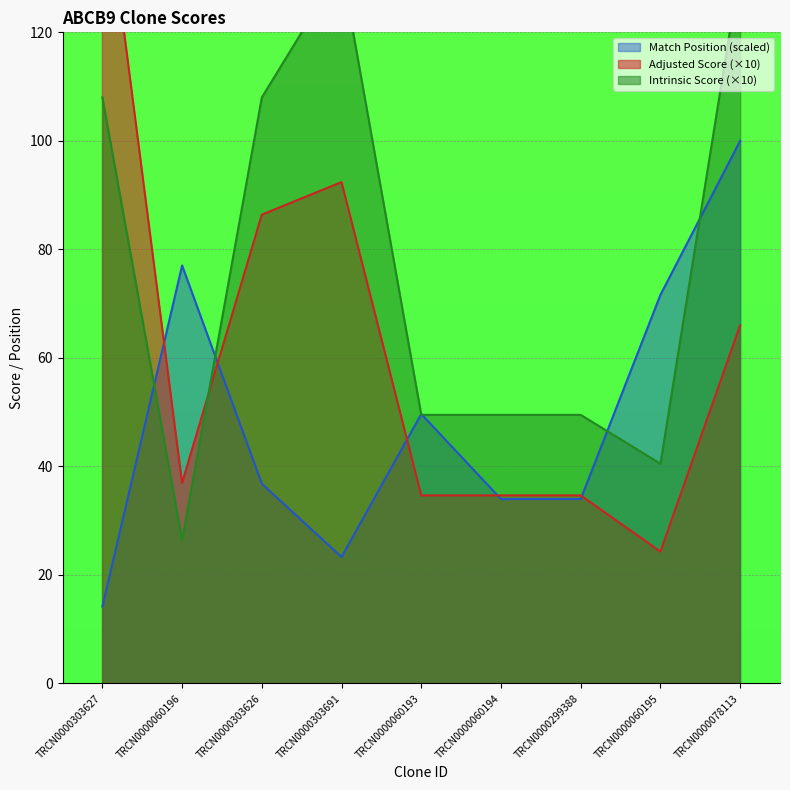

Count the number of categories in the chart.

9